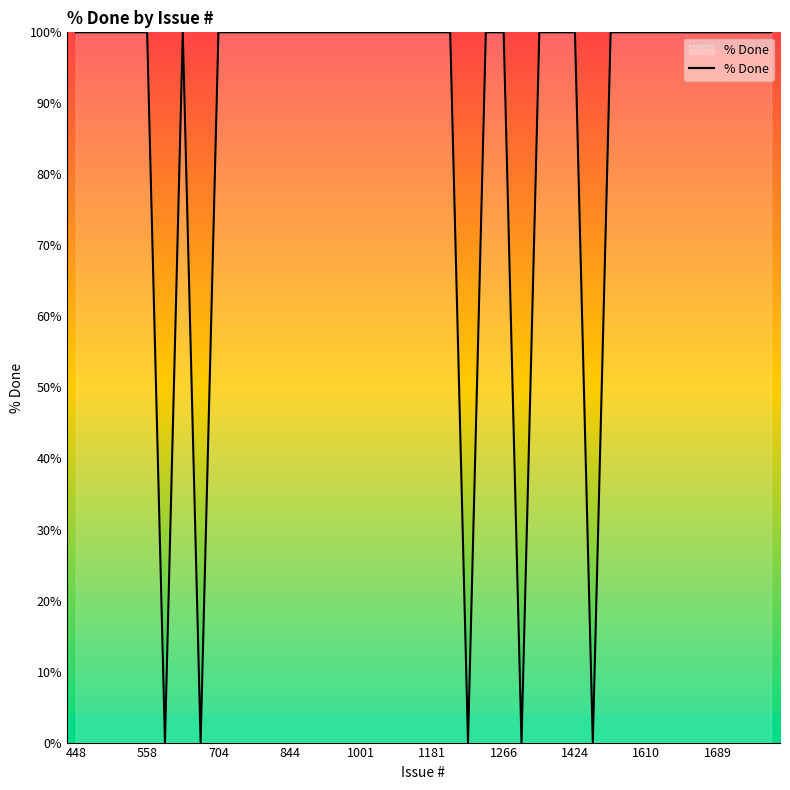

What is the maximum value shown in the chart?

100